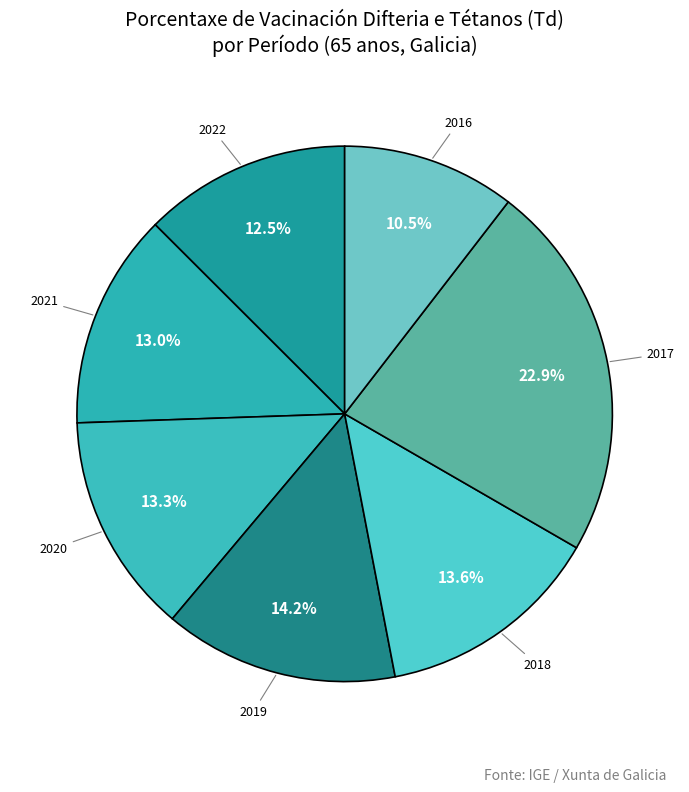

To the nearest percent, what portion does 2017 represent?

23%